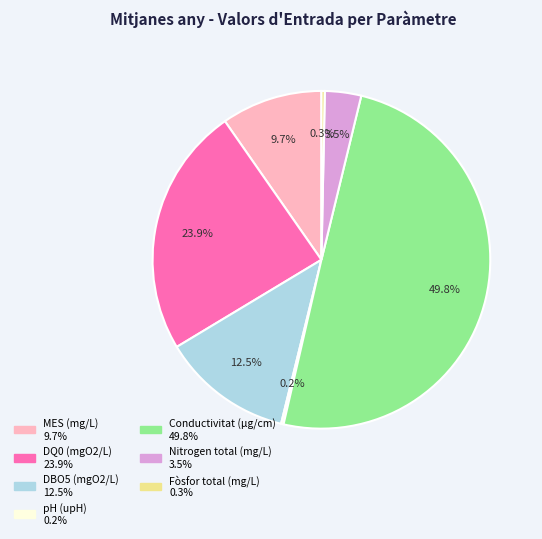

The DQ0 (mgO2/L) slice represents 24% of the pie. True or false?

True